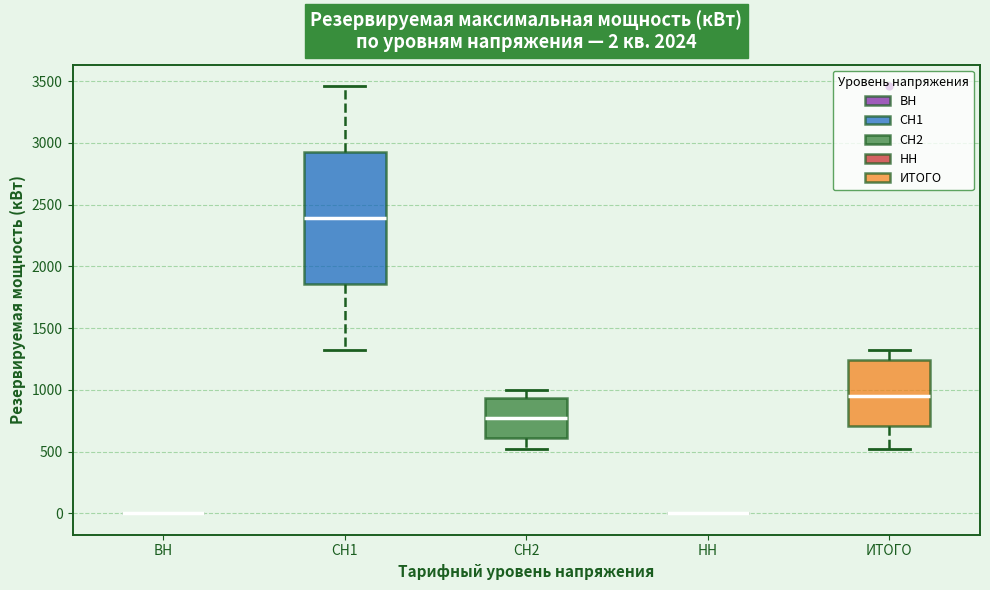

Which box is the tallest, from its lower edge to its upper edge?

СН1